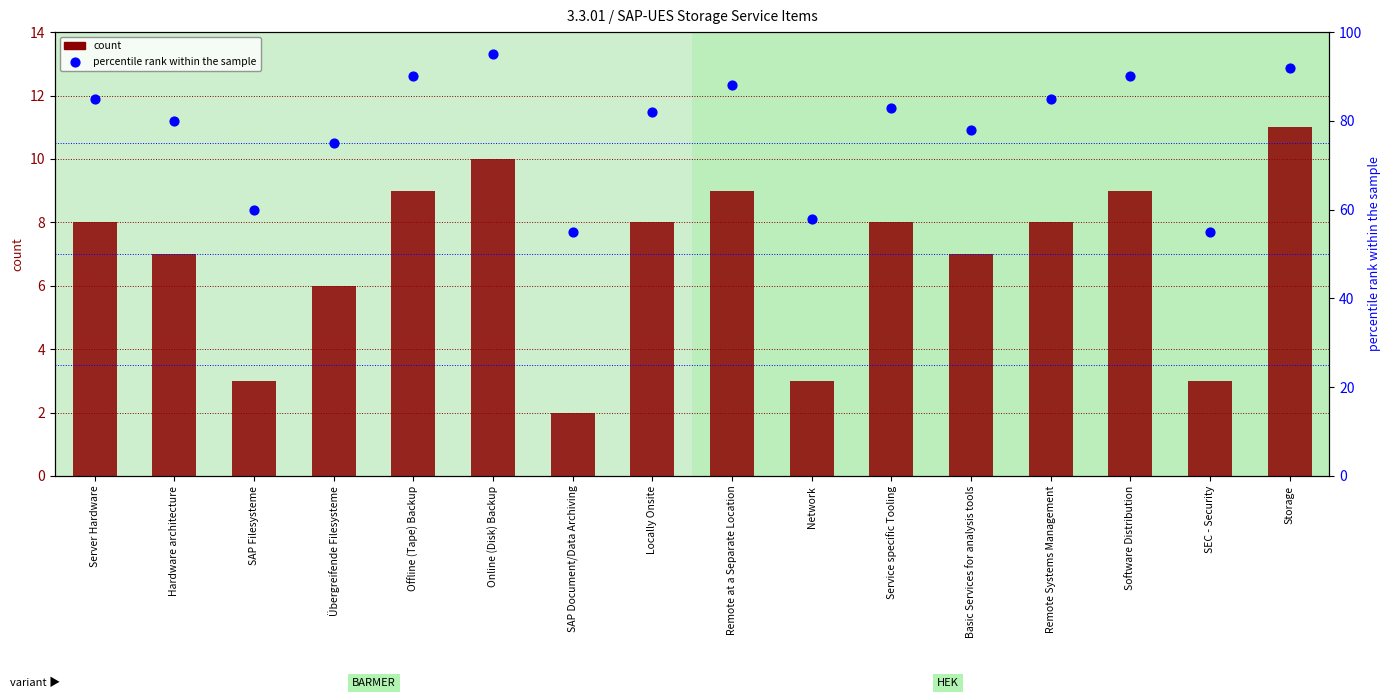

Which series has the widest spread of Y values?

percentile rank within the sample